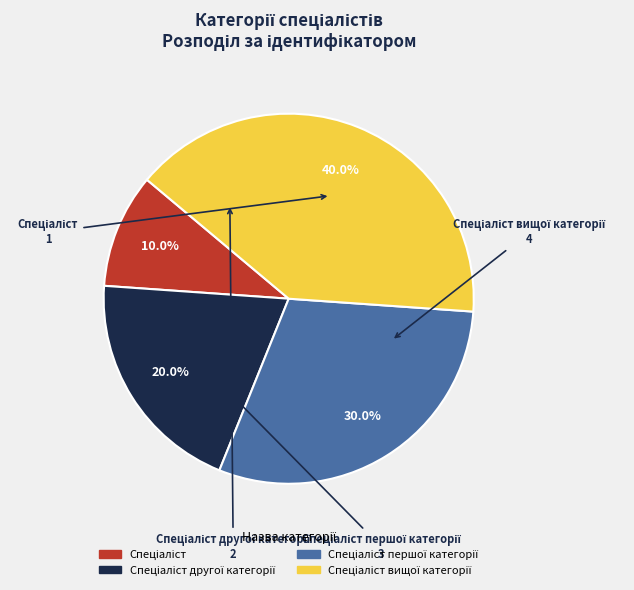

How many segments does this pie chart have?

4